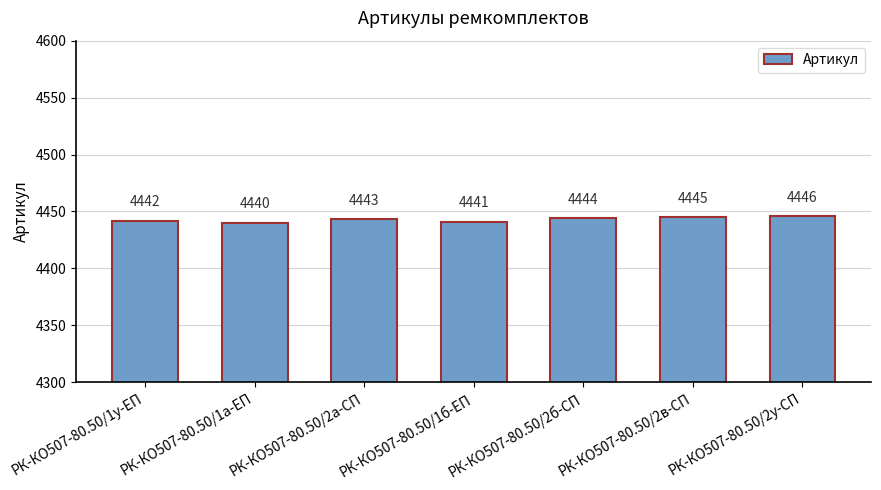

Reading left to right, list all the values displayed in this chart.

4442	4440	4443	4441	4444	4445	4446